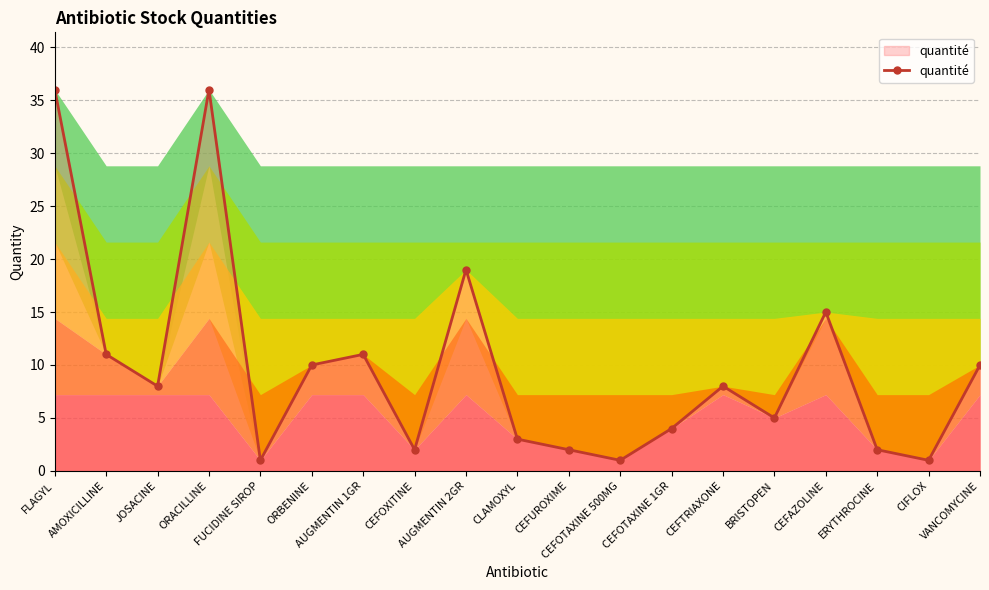

What is the maximum value shown in the chart?

36